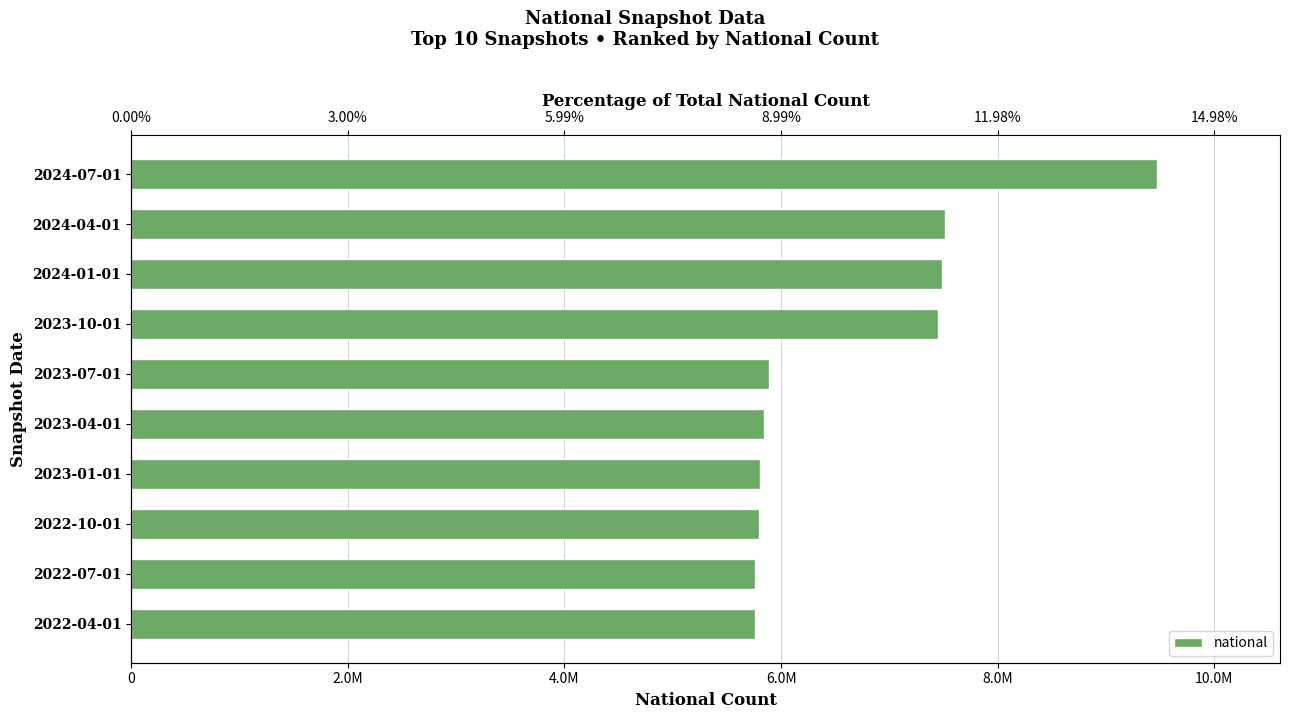

How many values are below 5886206?

5